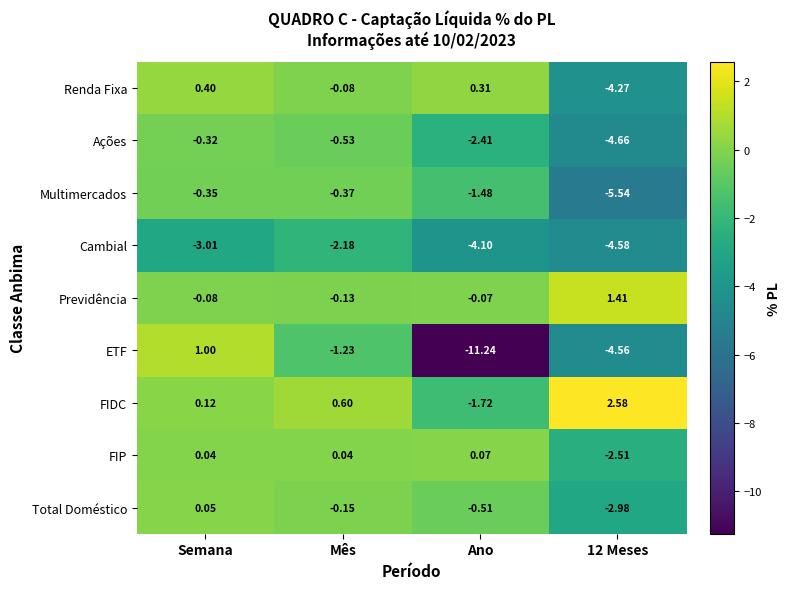

Between Semana and 12 Meses, which series saw the biggest shift?

ETF